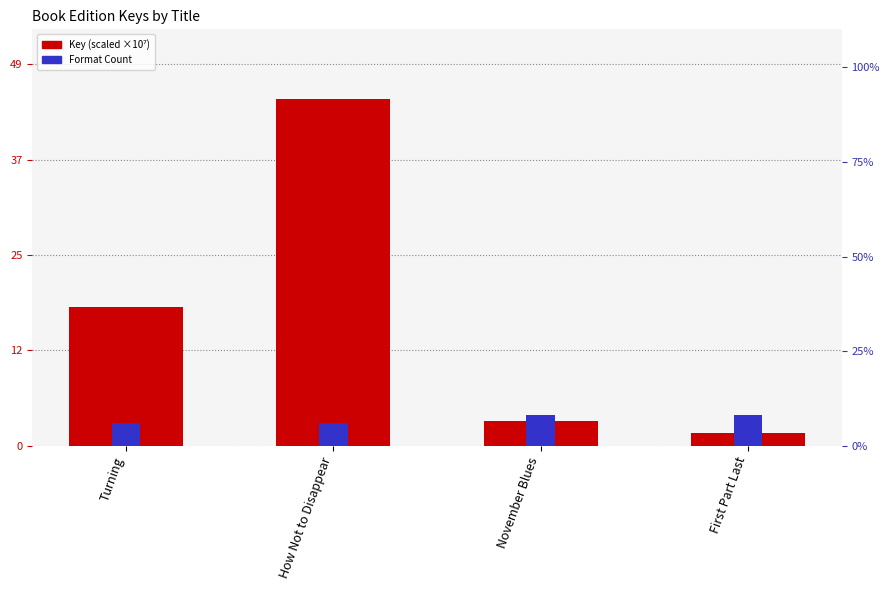

What is the value of the Format Count bar at the 1st from the left?

3.0